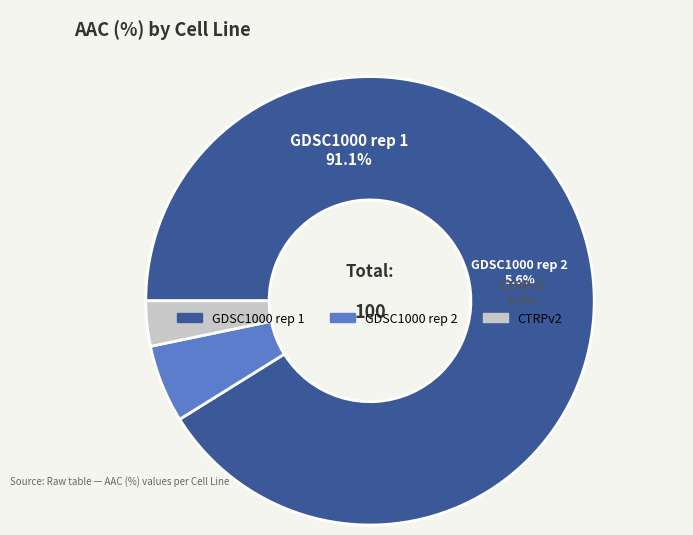

To the nearest percent, what is the difference between the largest and smallest slice percentages?

88%